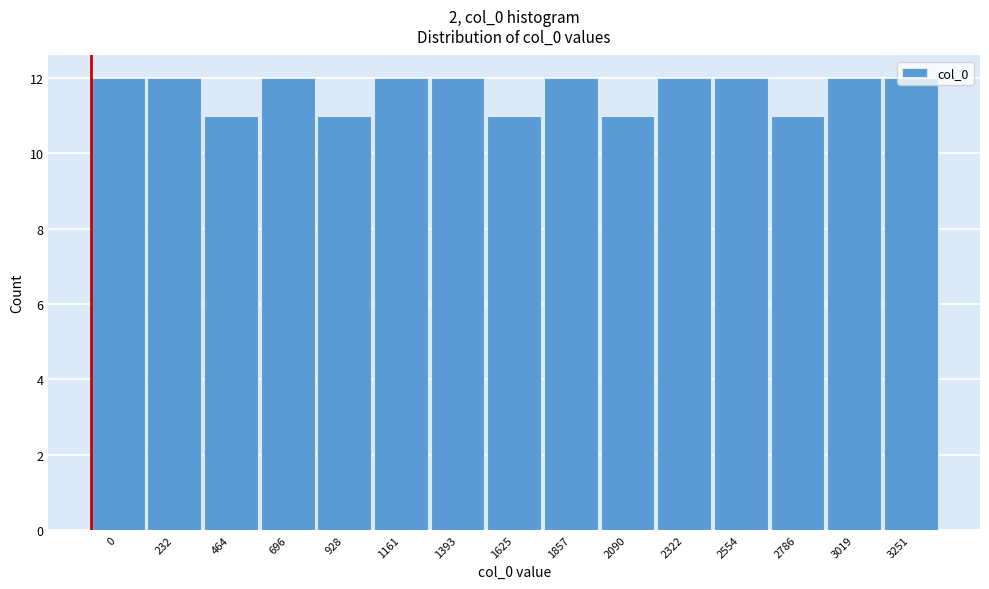

The value at 2786 is 19. True or false?

False